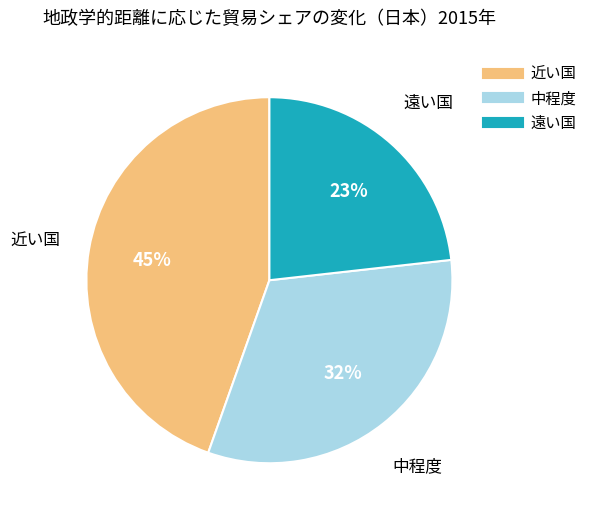

Combined, do 中程度 and 遠い国 account for over 50%?

Yes